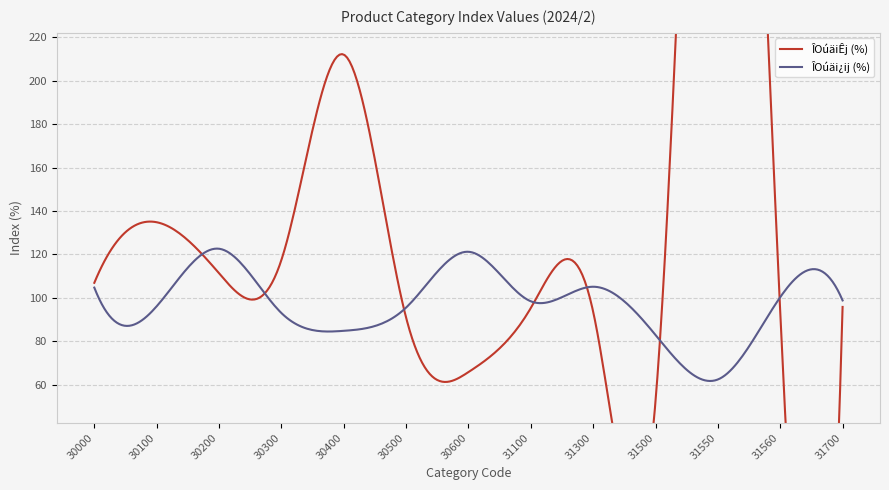

What is the total value across all series at 30000?

211.6